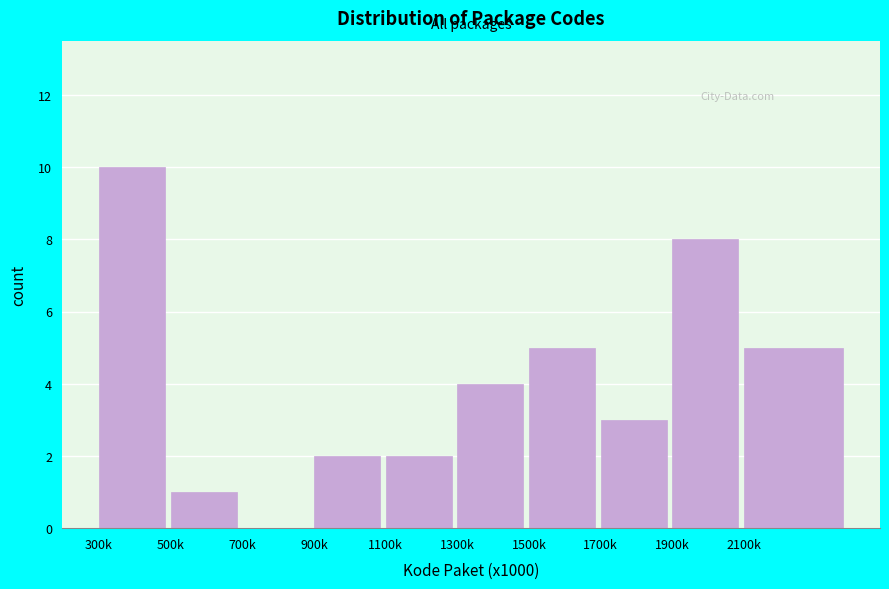

Reading left to right, what are all the values shown in this chart?

300k=10	500k=1	700k=0	900k=2	1100k=2	1300k=4	1500k=5	1700k=3	1900k=8	2100k=5